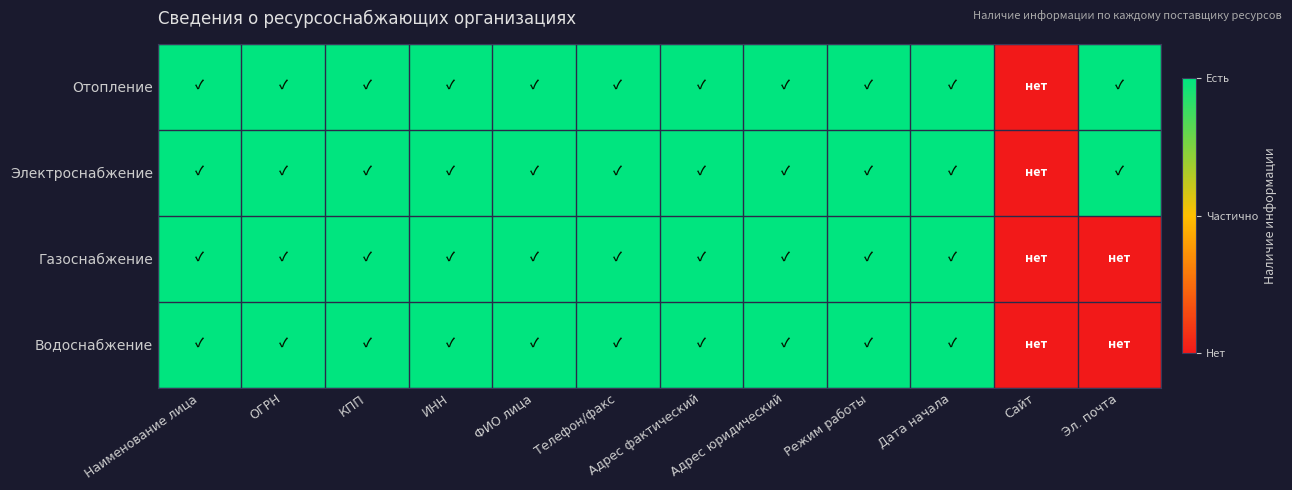

Reading right to left, extract all data points from this chart.

Отопление: Эл. почта=1	Сайт=0	Дата начала=1	Режим работы=1	Адрес юридический=1	Адрес фактический=1	Телефон/факс=1	ФИО лица=1	ИНН=1	КПП=1	ОГРН=1	Наименование лица=1
Электроснабжение: Эл. почта=1	Сайт=0	Дата начала=1	Режим работы=1	Адрес юридический=1	Адрес фактический=1	Телефон/факс=1	ФИО лица=1	ИНН=1	КПП=1	ОГРН=1	Наименование лица=1
Газоснабжение: Эл. почта=0	Сайт=0	Дата начала=1	Режим работы=1	Адрес юридический=1	Адрес фактический=1	Телефон/факс=1	ФИО лица=1	ИНН=1	КПП=1	ОГРН=1	Наименование лица=1
Водоснабжение: Эл. почта=0	Сайт=0	Дата начала=1	Режим работы=1	Адрес юридический=1	Адрес фактический=1	Телефон/факс=1	ФИО лица=1	ИНН=1	КПП=1	ОГРН=1	Наименование лица=1